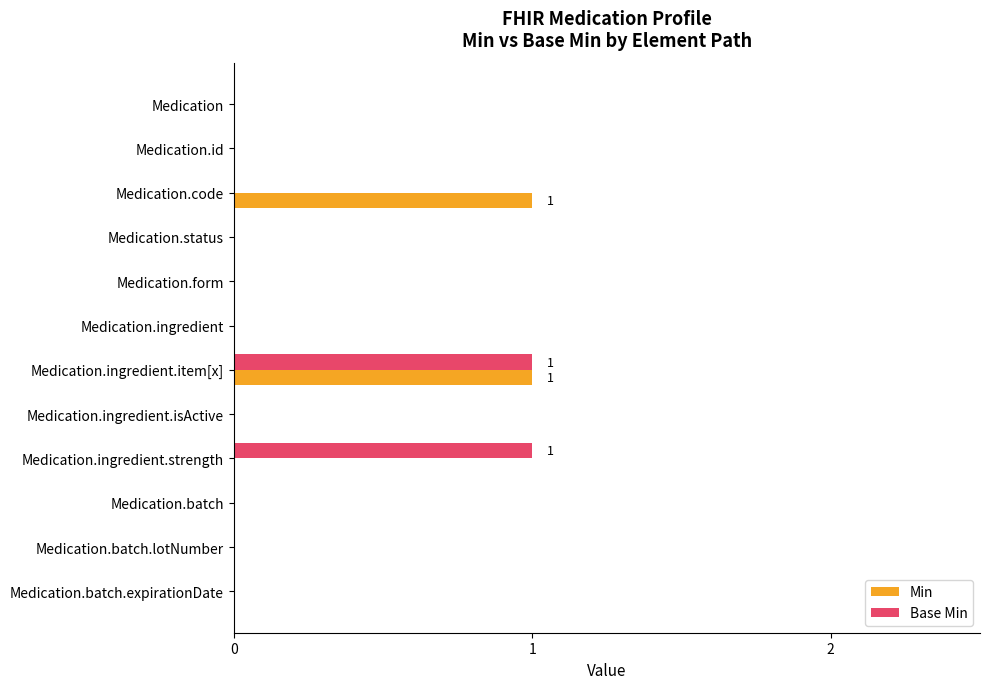

Count the Base Min values in the range 0 to 1.

12